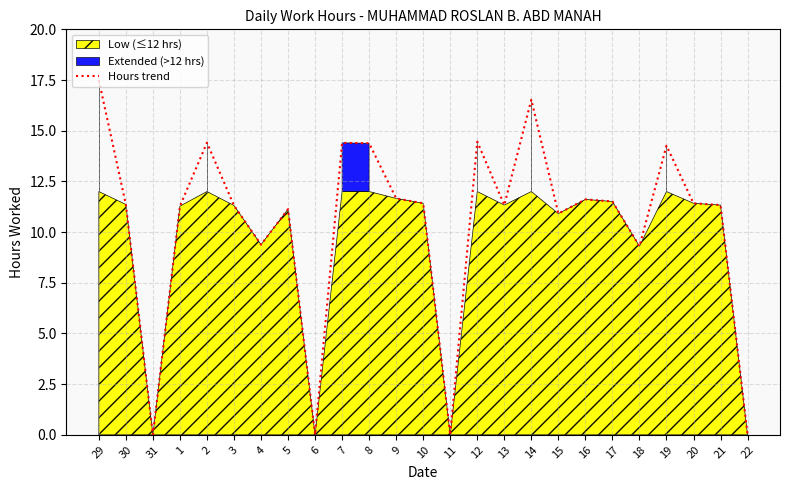

What position from the right is 2?

21